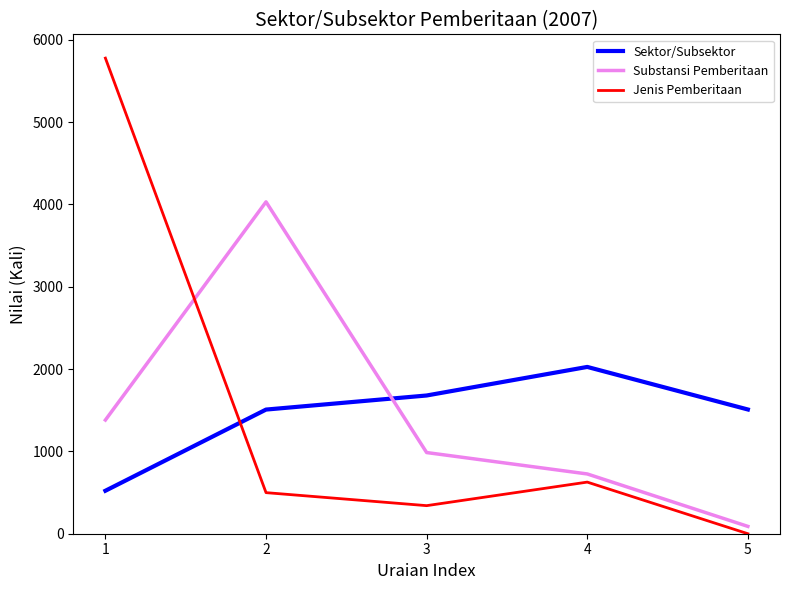

The value of Substansi Pemberitaan at 1 is 1381. True or false?

True